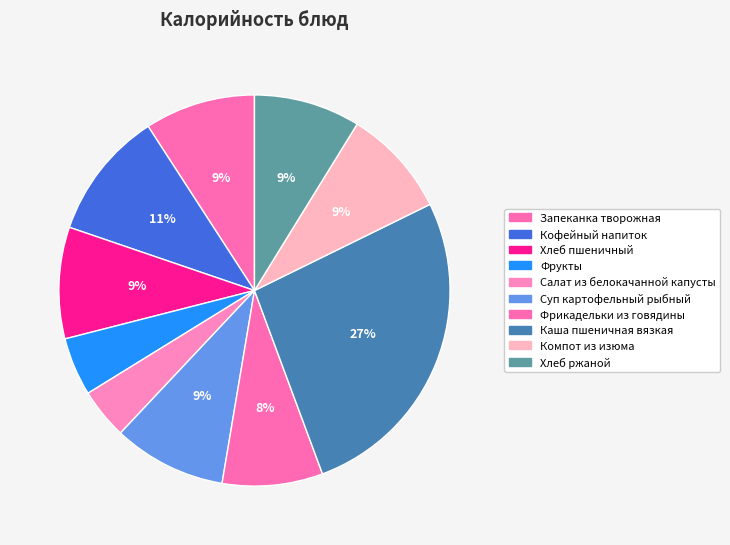

What is the smallest slice in the pie chart?

Салат из белокачанной капусты